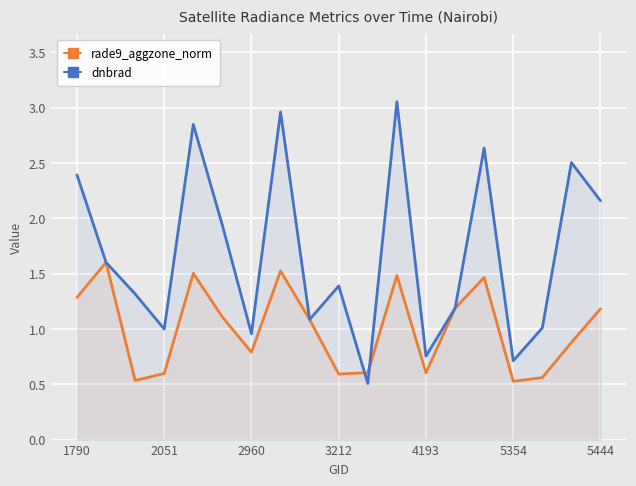

Is the value of rade9_aggzone_norm at 3212 greater than the value of dnbrad at 2051?

No